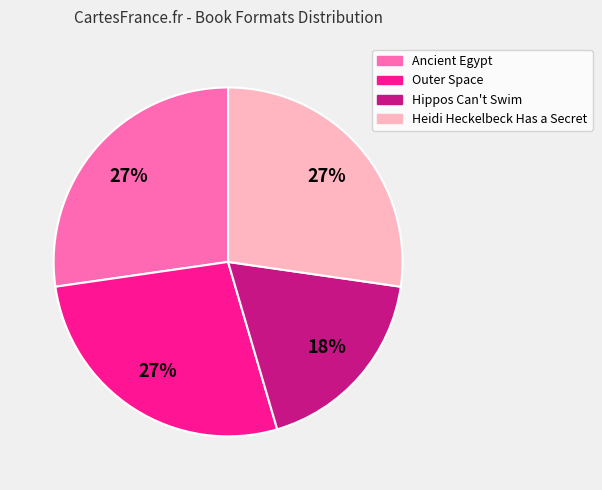

Is the sum of Outer Space and Ancient Egypt greater than half?

Yes